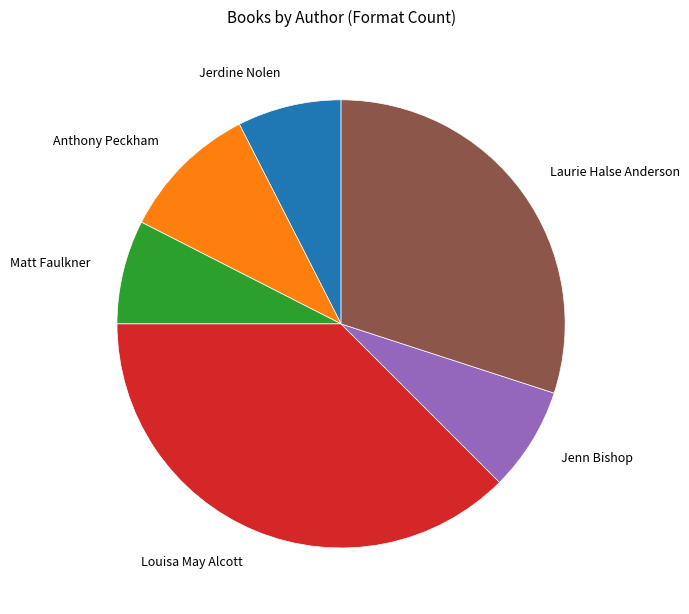

Does any single category account for the majority?

No